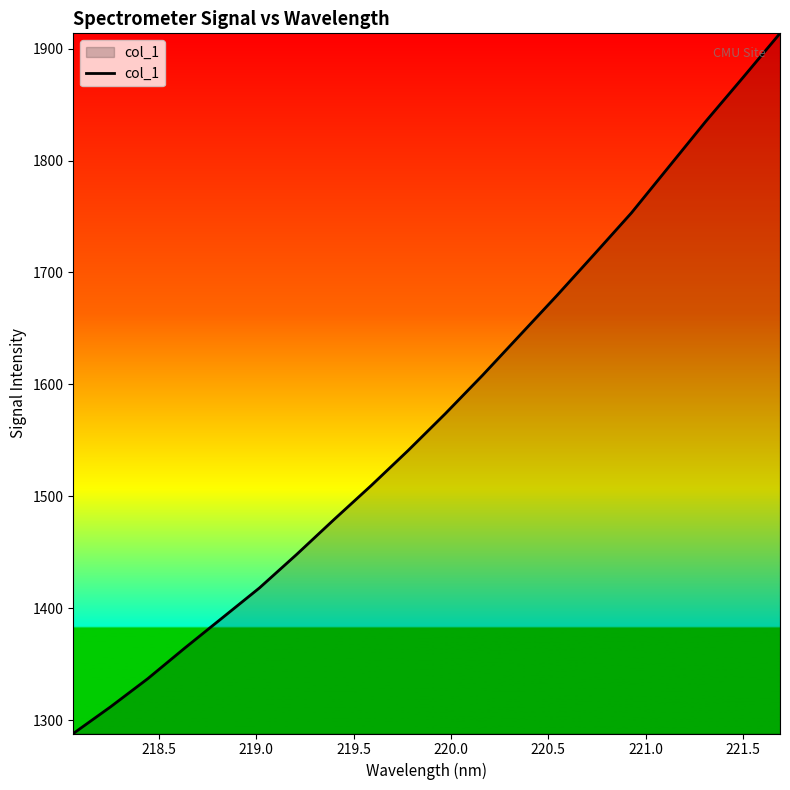

What is the minimum value shown in the chart?

1287.9